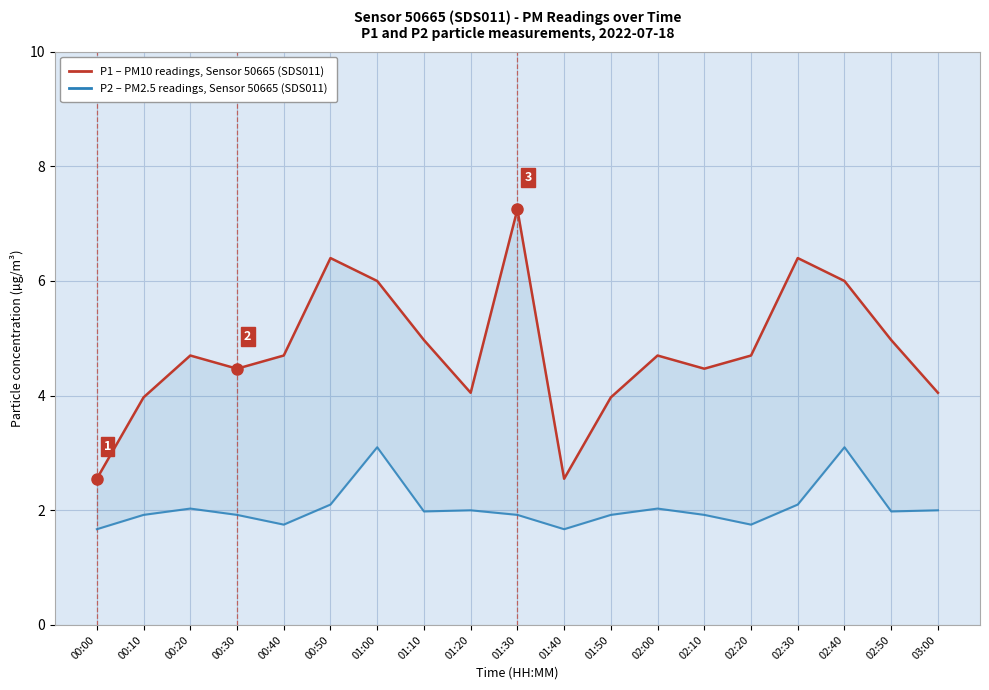

Between 01:30 and 00:20, which is larger?

01:30